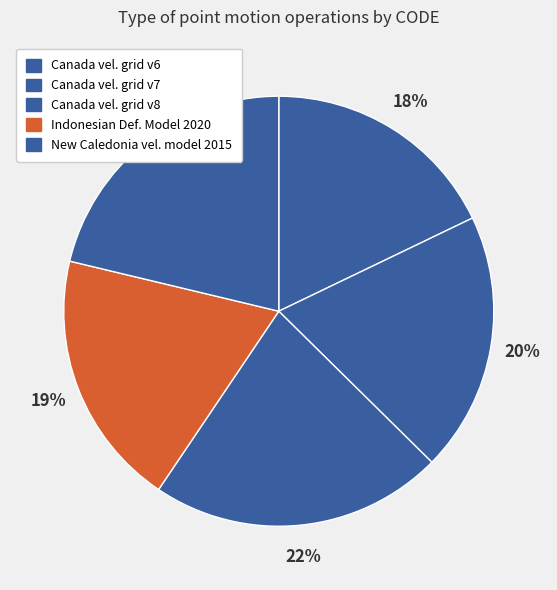

How many slices are in this pie chart?

5